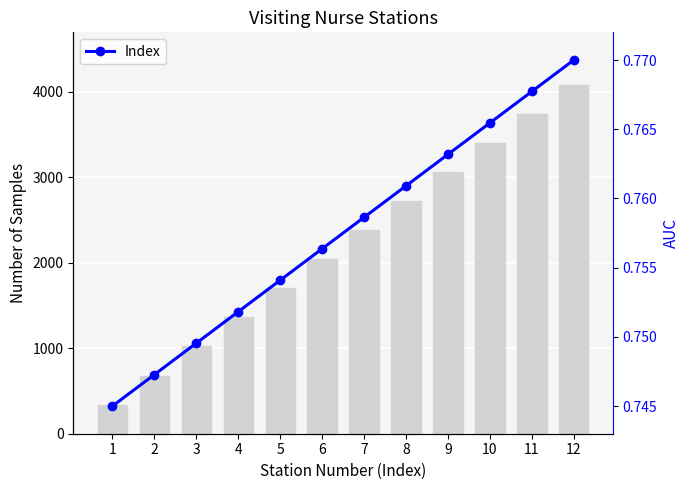

The chart shows a value of 0.4 at 1. True or false?

False